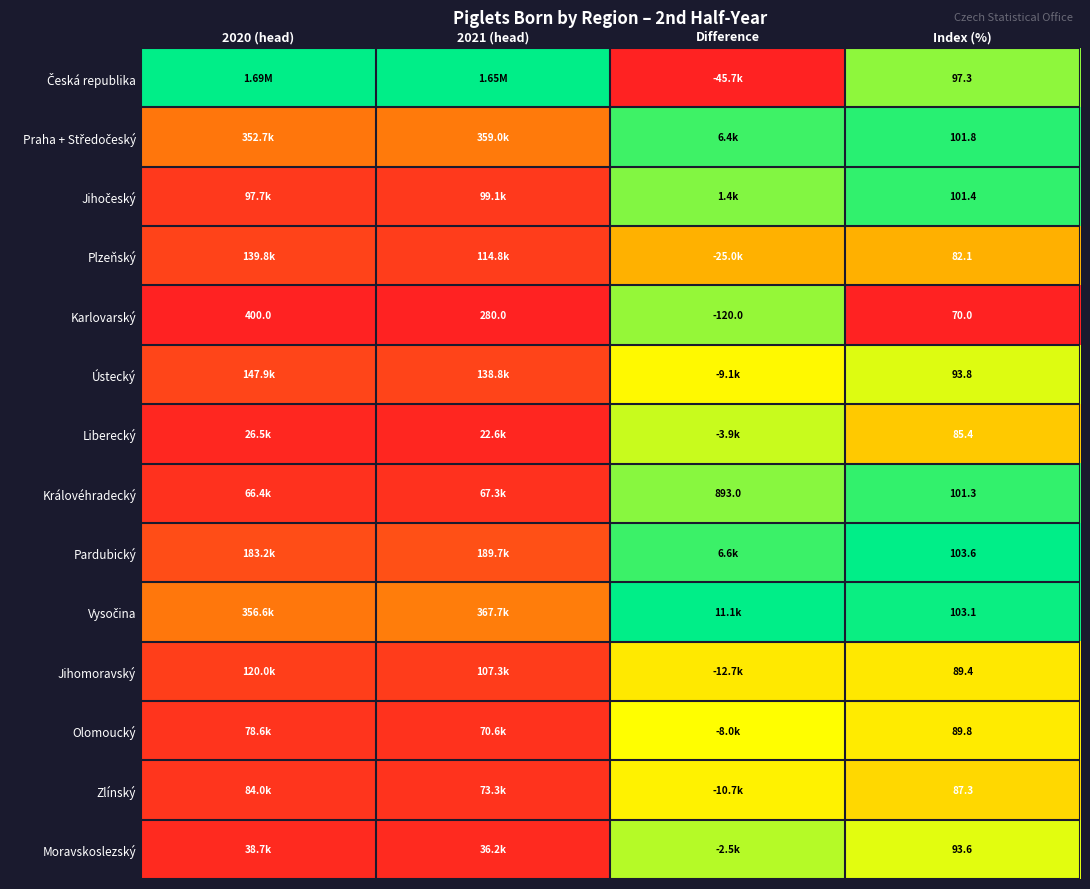

Is the value of Karlovarský at 2021 (head) greater than the value of Pardubický at Index (%)?

Yes